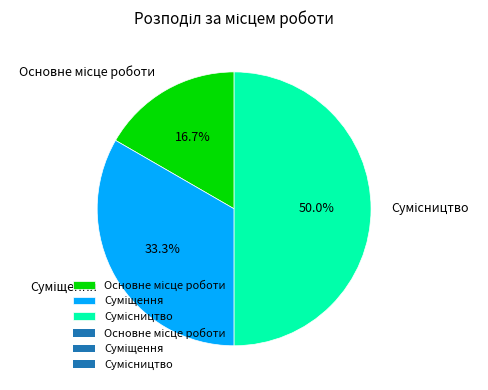

How many segments does this pie chart have?

3